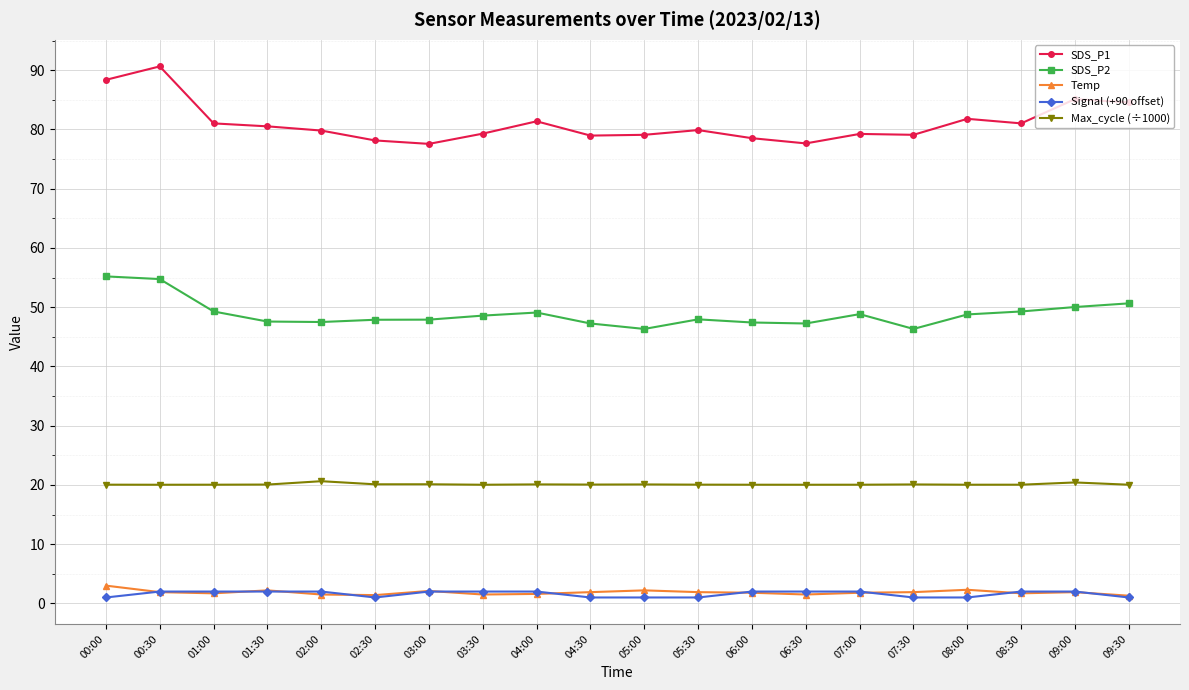

Which series has the largest total across all categories?

SDS_P1